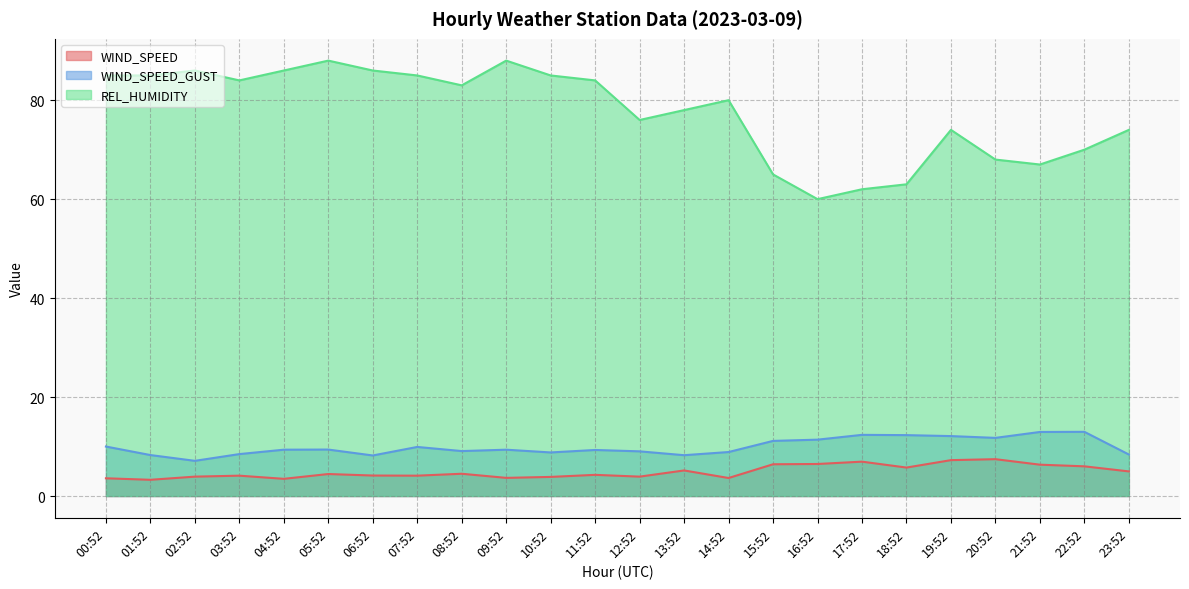

How many series are shown in this chart?

3